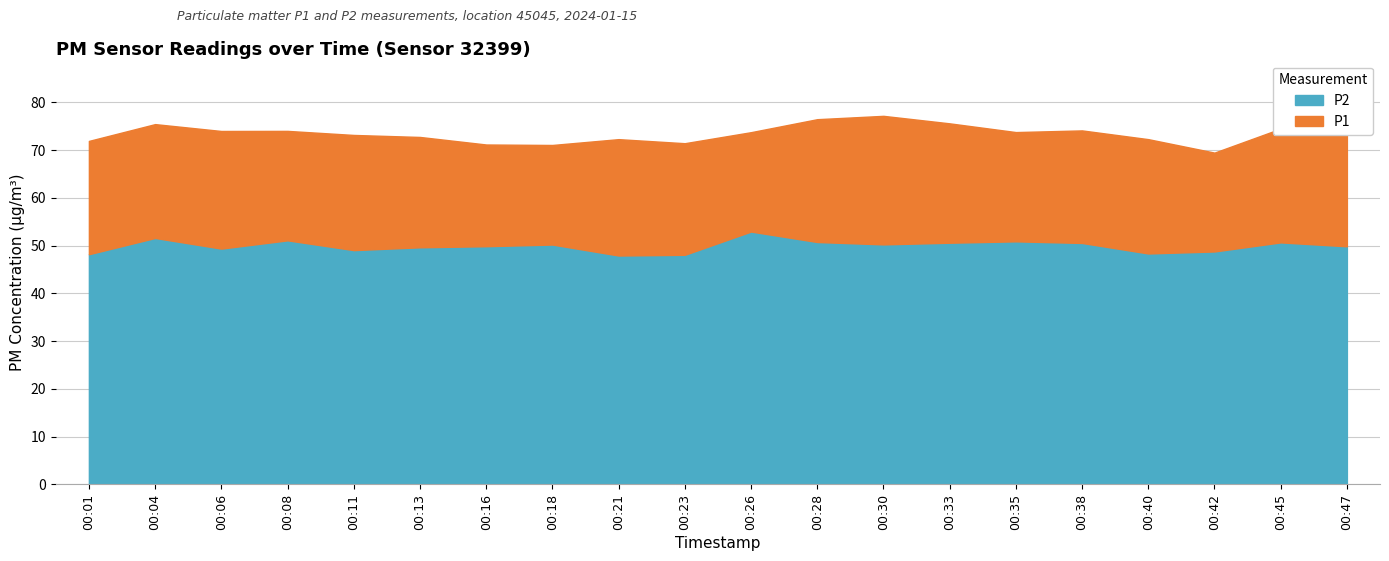

What is the value of the P1 point at the 10th from the left?

71.5